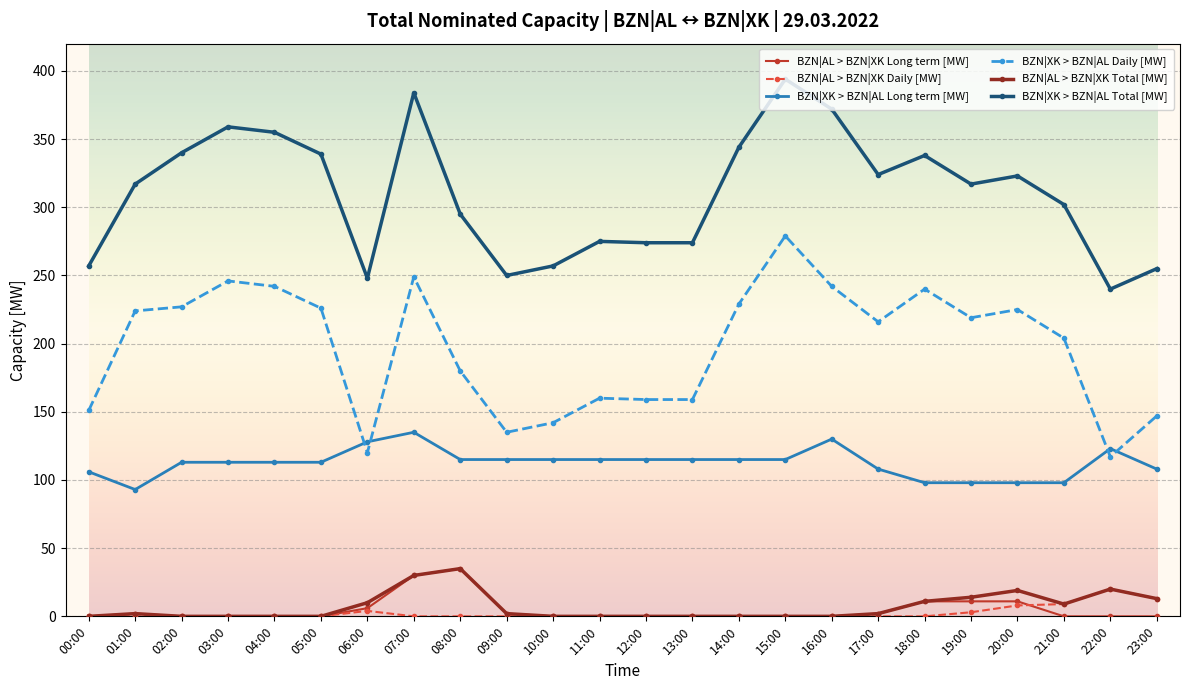

True or false: BZN|XK > BZN|AL Total [MW] and BZN|XK > BZN|AL Long term [MW] intersect in this chart.

False